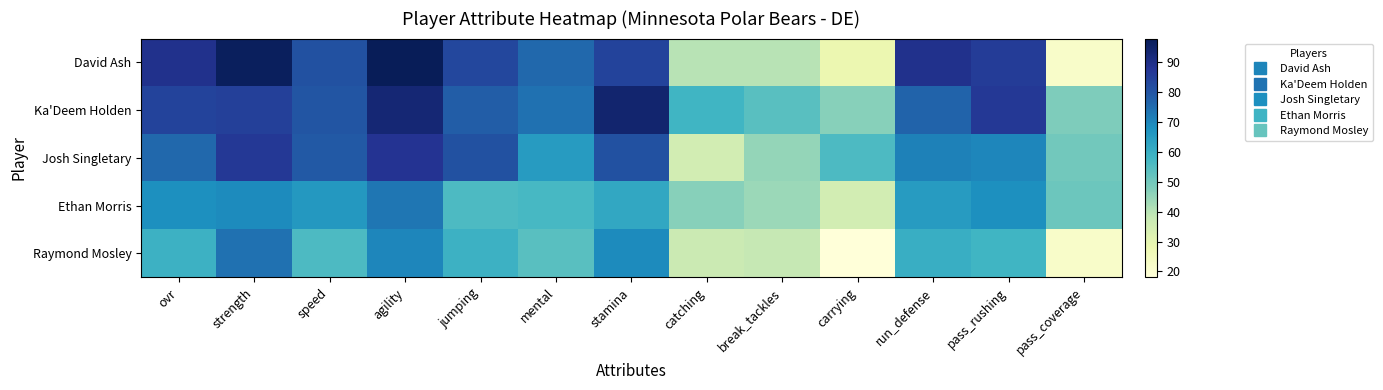

Between strength and mental, which is larger?

strength